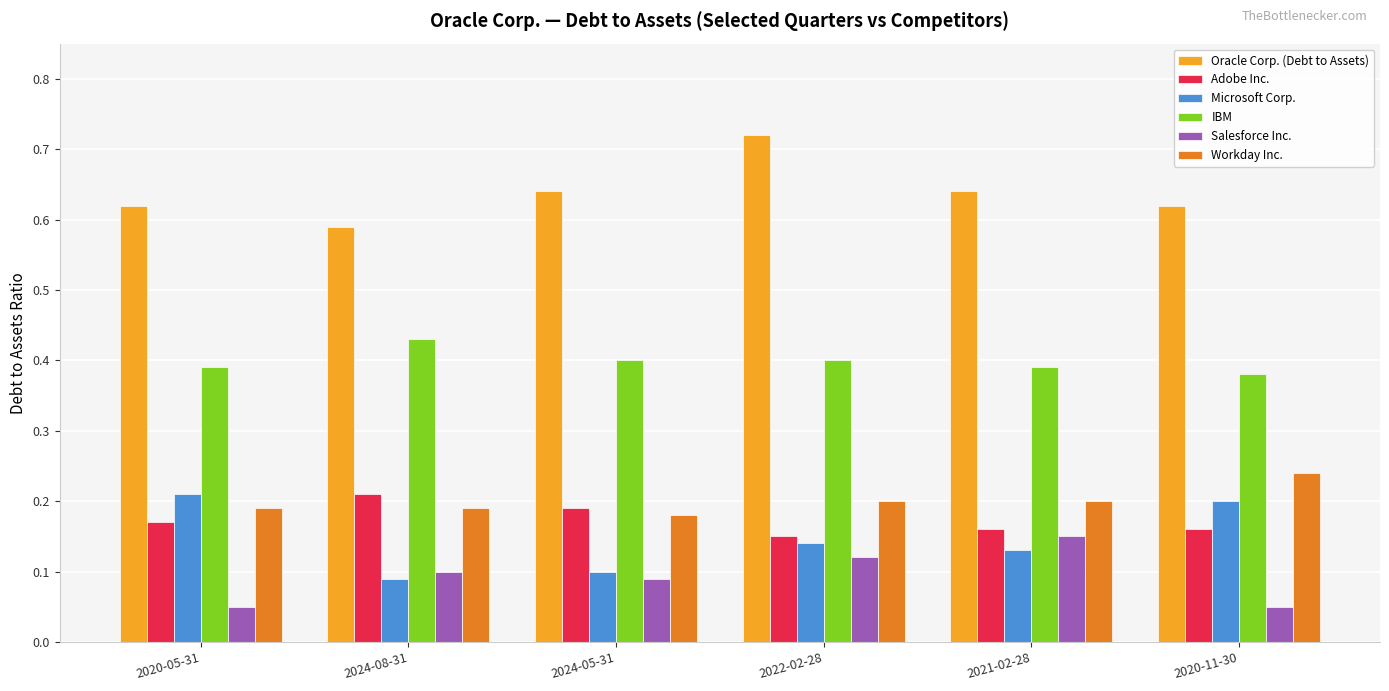

What is the difference between the highest and lowest values at 2021-02-28?

0.5